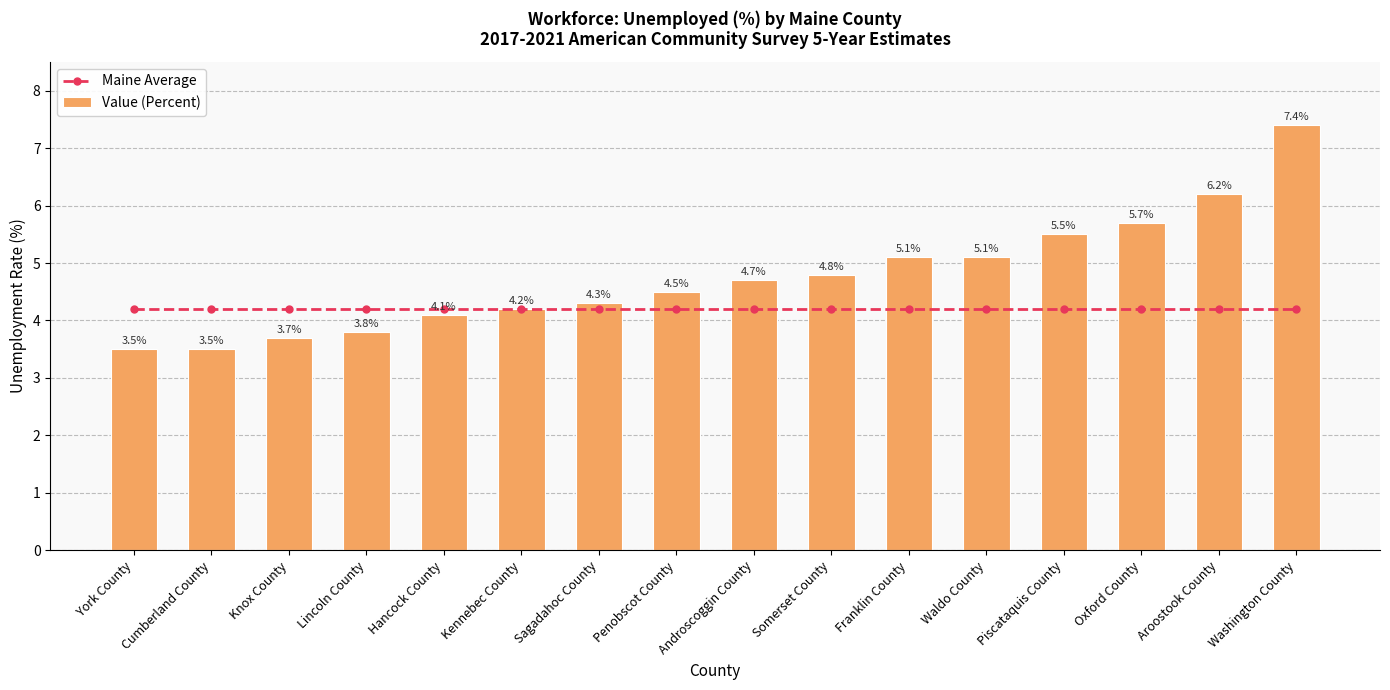

At which label does Value (Percent) first exceed 4?

Hancock County